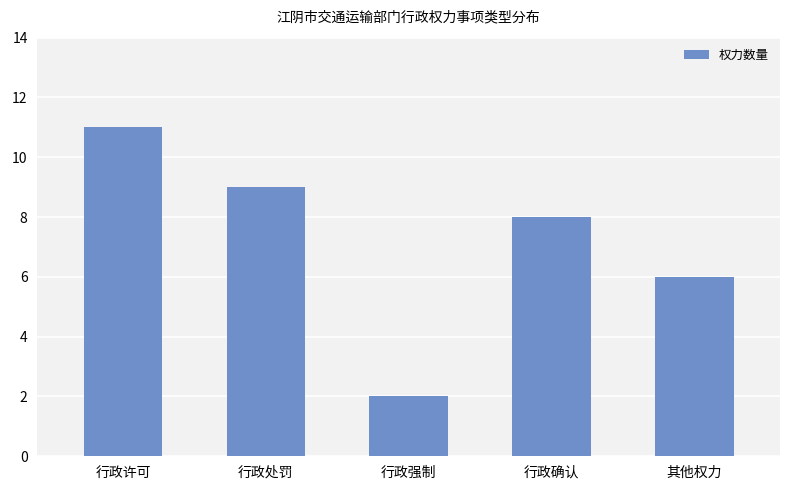

Count the number of data series in this chart.

1